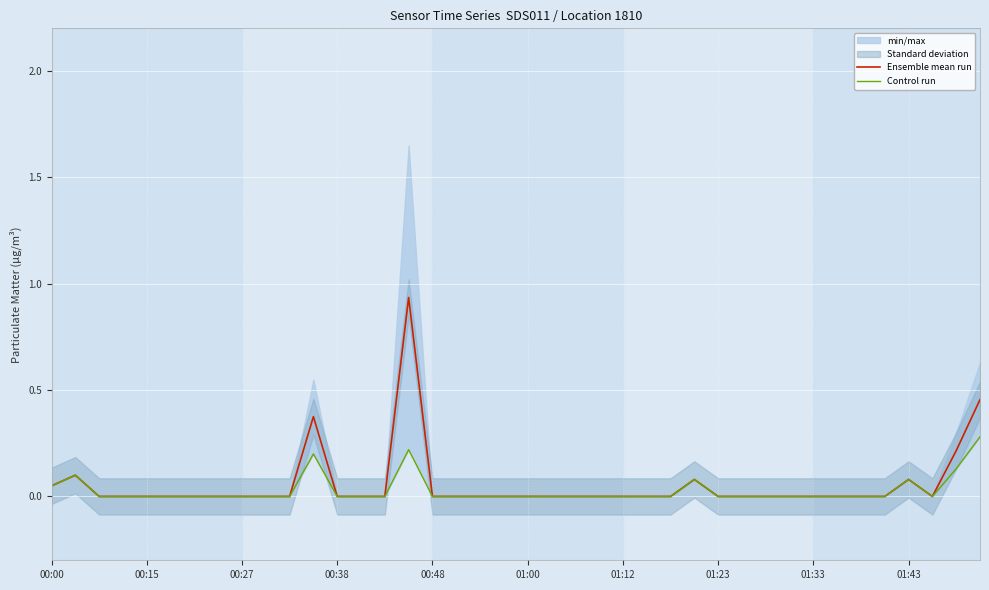

What is the value of the Ensemble mean run point at the 28th from the left?

0.1